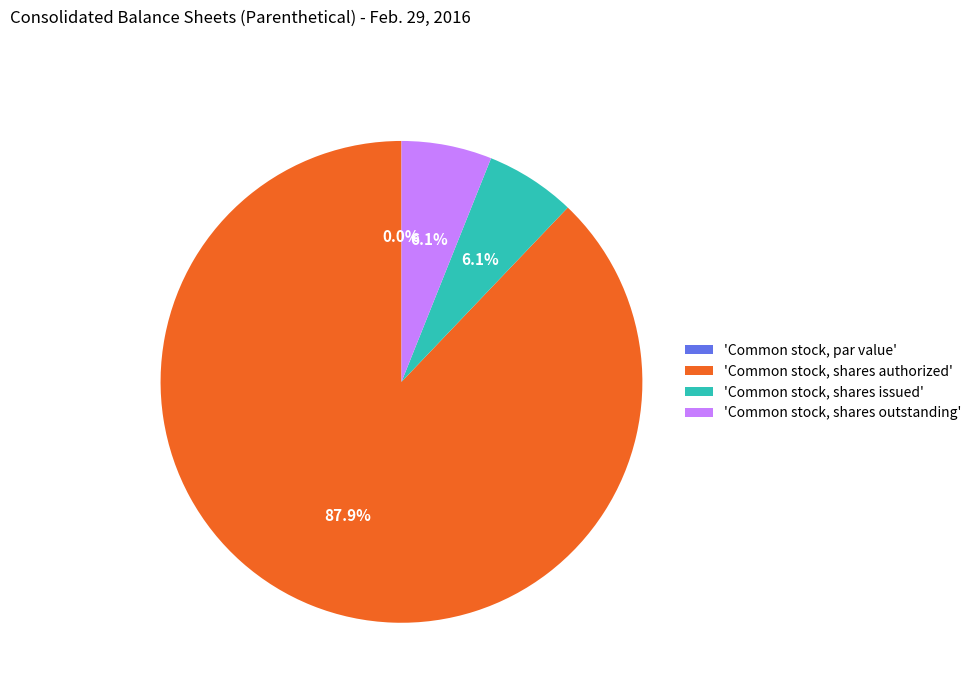

Which slice is the smallest?

Common stock, par value